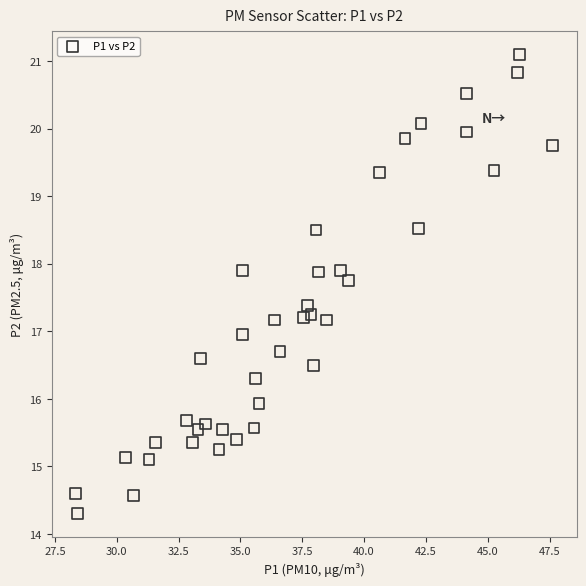

What is the range of Y values (max minus min)?

6.8